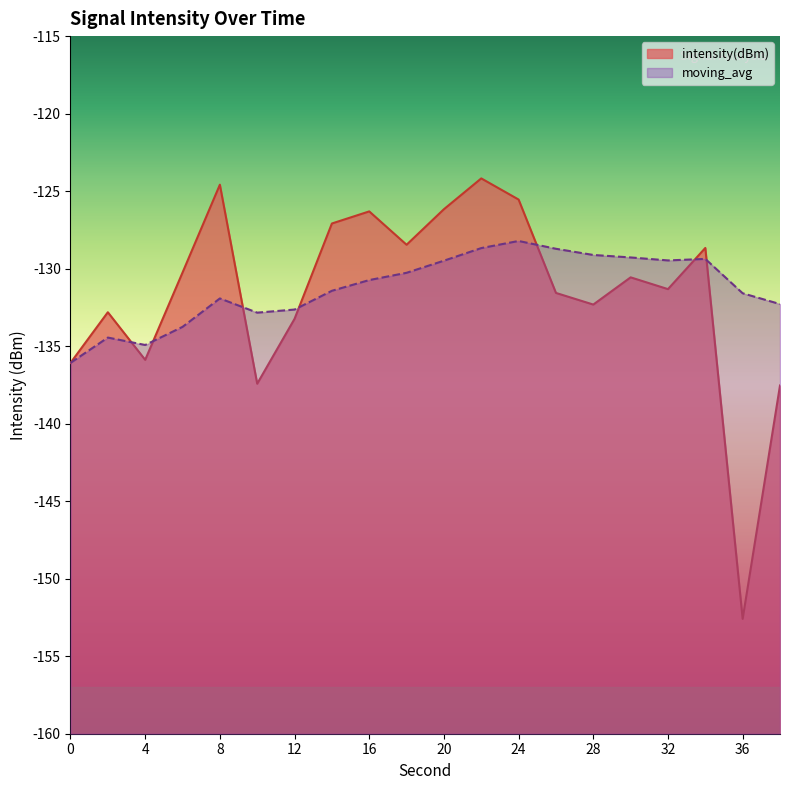

What is the value of the moving_avg point at the 6th from the left?

-132.8